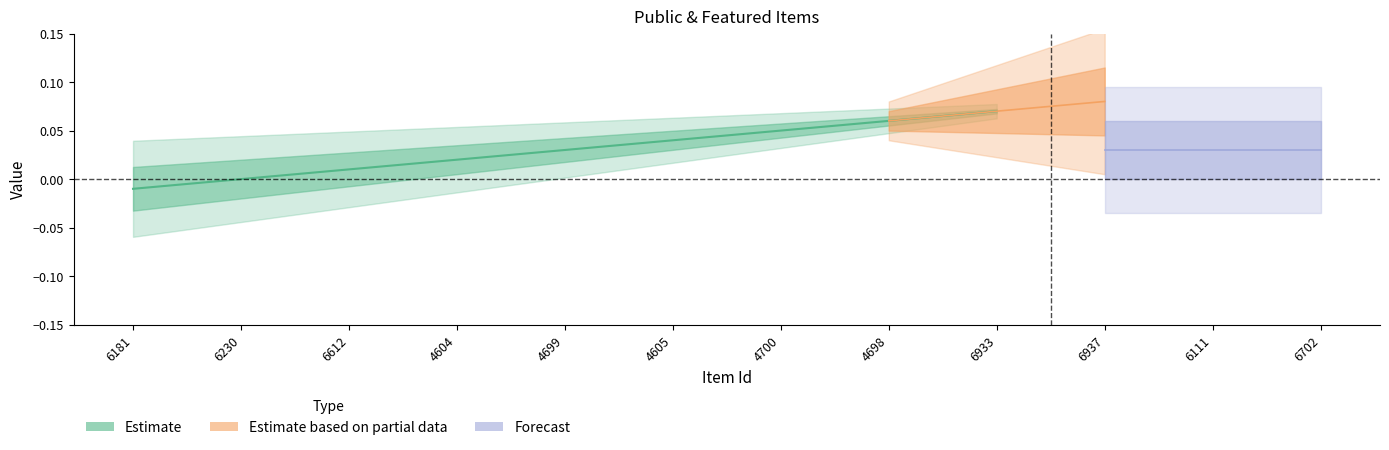

True or false: featured and public intersect in this chart.

False